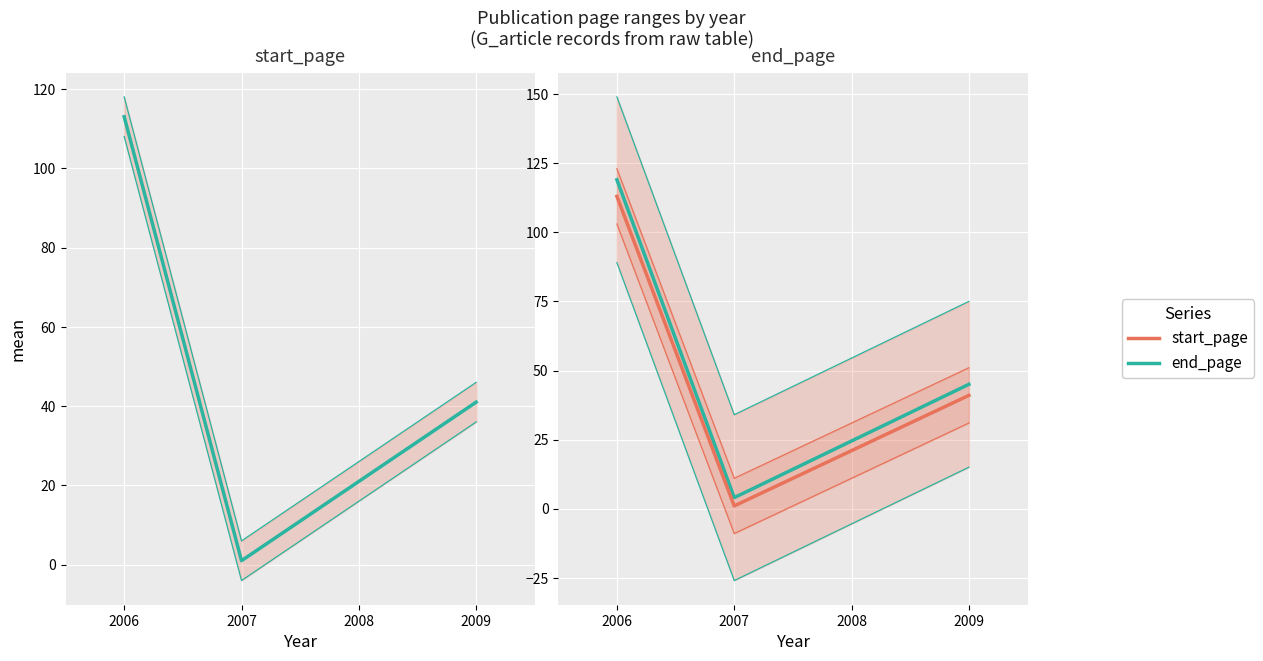

What is the difference between the maximum and minimum values in the end_page series?

115